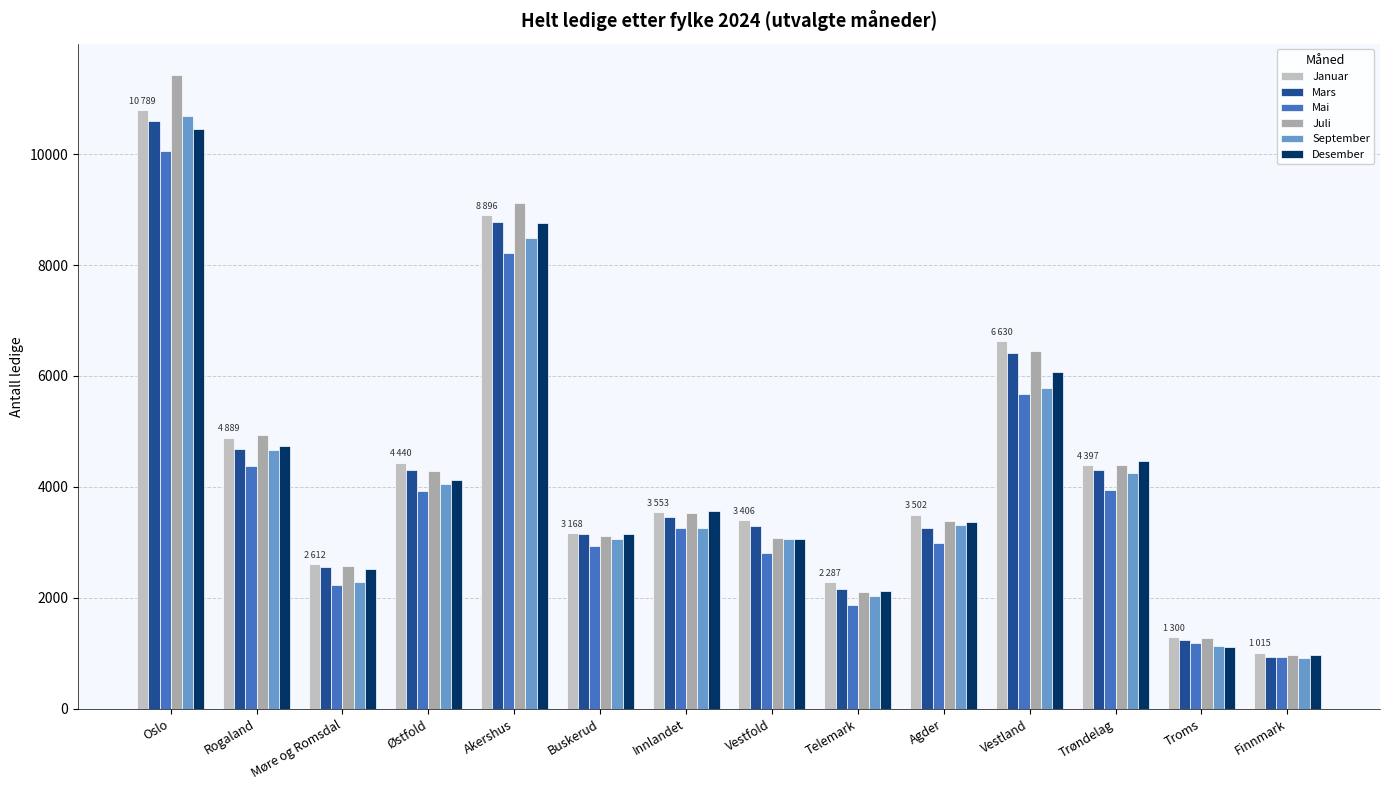

The value of September at Buskerud is 1371. True or false?

False